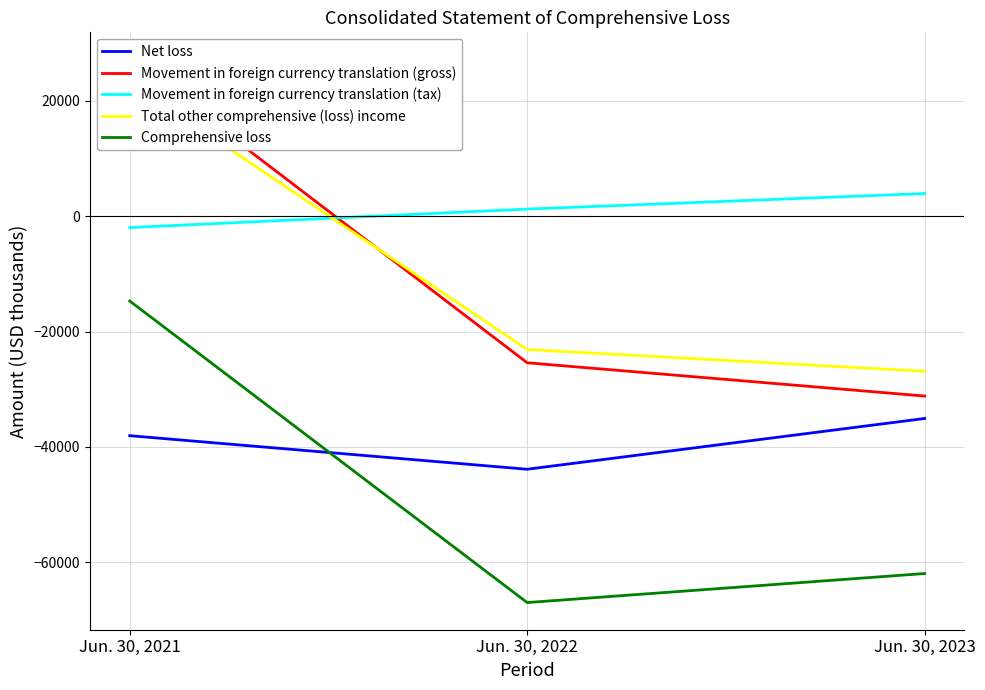

How many lines are shown in the chart?

5